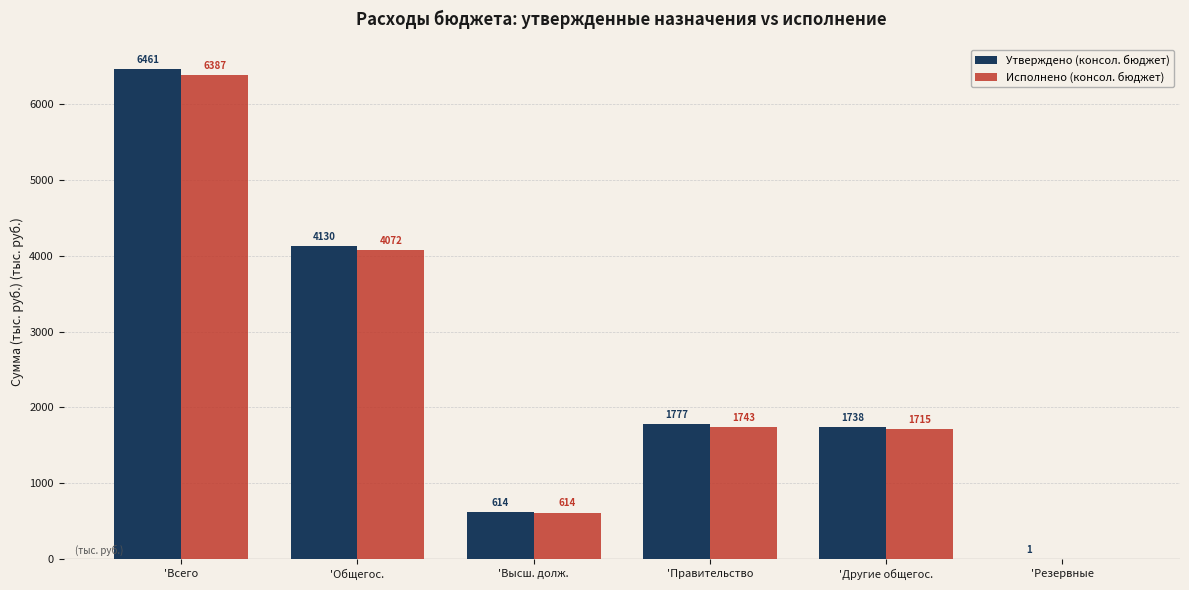

Is it true that Утверждено (консол. бюджет) equals 2836326.2 at 'Другие общегос.?

False